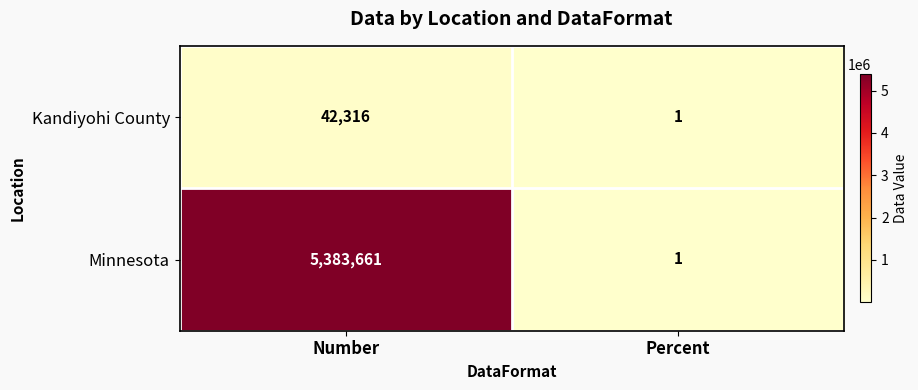

List the series in order of their peak value, highest first.

Minnesota, Kandiyohi County